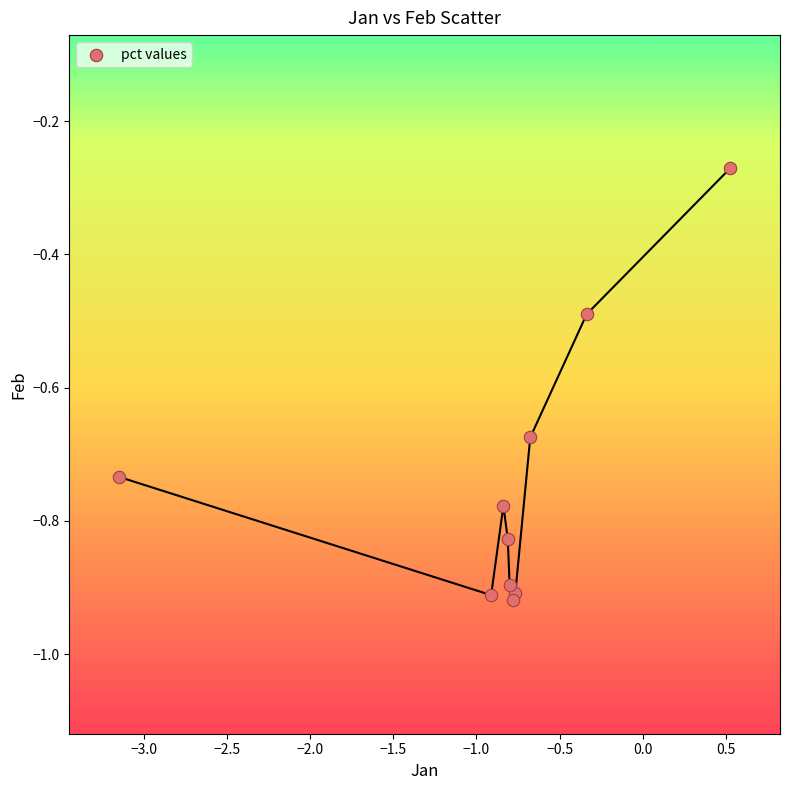

What is the range of X values (max minus min)?

3.7